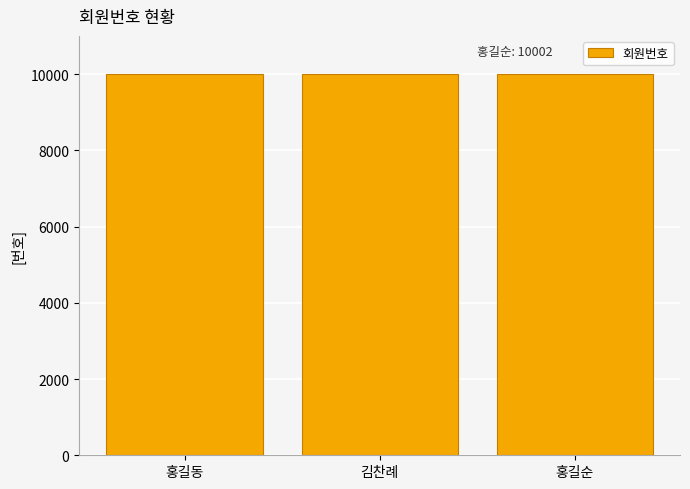

Approximately how many times larger is the value at 김찬례 compared to 홍길동?

1.0